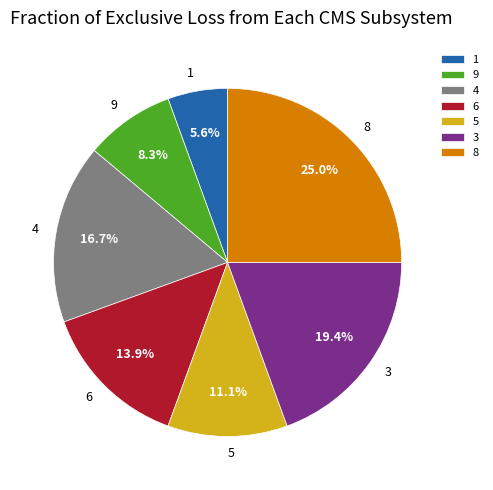

Which has a higher value, 4 or 5?

4